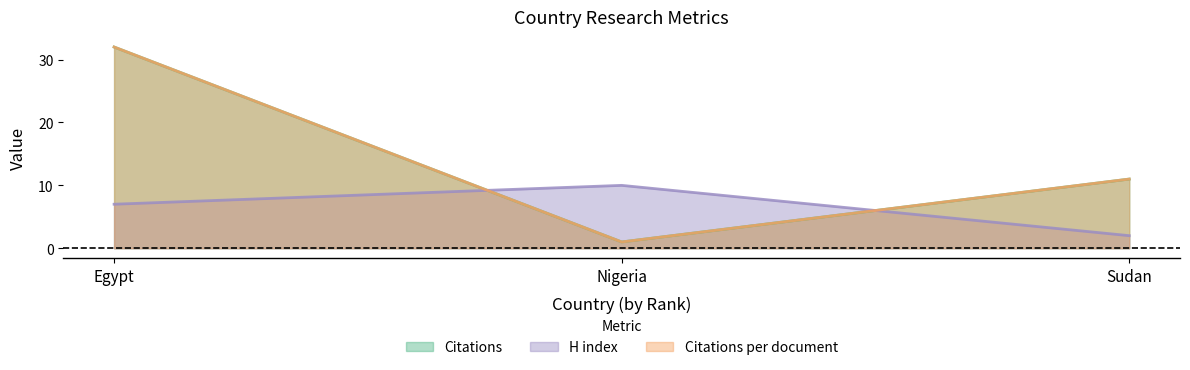

Reading left to right, extract all data points from this chart.

Citations: Egypt=32	Nigeria=1	Sudan=11
Citations per document: Egypt=32	Nigeria=1	Sudan=11
H index: Egypt=7	Nigeria=10	Sudan=2